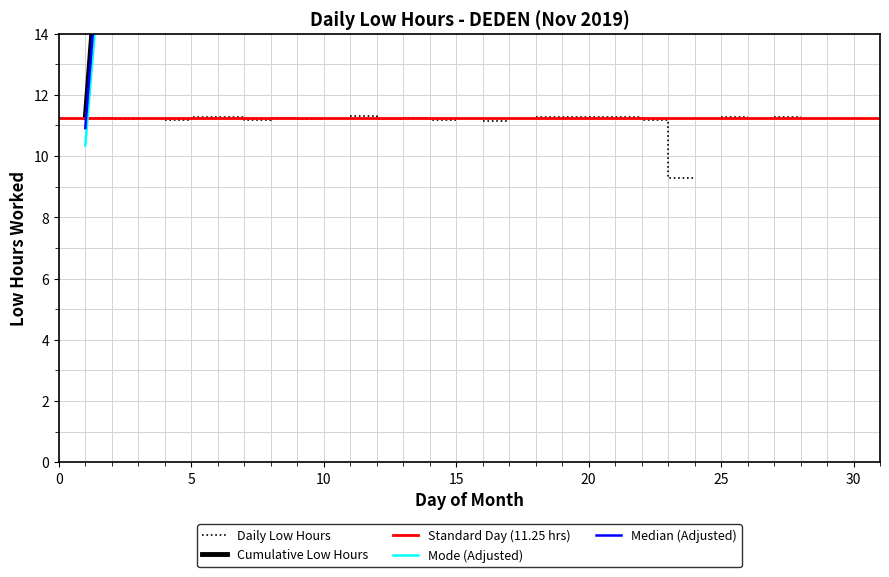

Reading left to right, transcribe all the data shown in this chart.

1=11.2	2=22.4	3=22.4	4=33.6	5=44.9	6=56.2	7=67.4	8=78.6	9=89.8	10=89.8	11=101.1	12=112.4	13=123.6	14=134.8	15=134.8	16=145.9	17=145.9	18=157.2	19=168.4	20=179.7	21=191.0	22=202.2	23=211.5	24=211.5	25=222.7	26=222.7	27=234.0	28=234.0	29=234.0	30=234.0